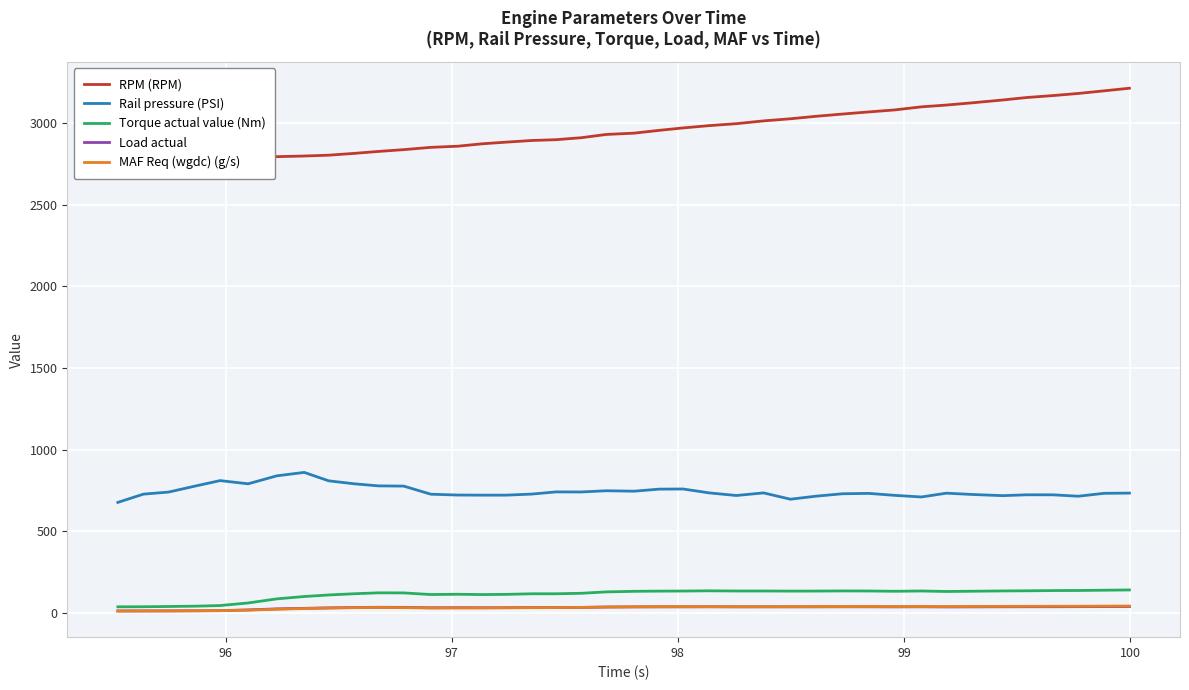

How many values in the MAF Req (wgdc) (g/s) series exceed 38?

19